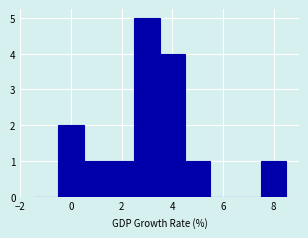

Reading left to right, transcribe this chart: for each bar, give the range it covers on the x-axis and its height. Neither the bar edges nor the heights are printed on the chart, so give them approximately, as read against the axes.

-1.5 to -0.5: 0
-0.5 to 0.5: 2
0.5 to 1.5: 1
1.5 to 2.5: 1
2.5 to 3.5: 5
3.5 to 4.5: 4
4.5 to 5.5: 1
5.5 to 6.5: 0
6.5 to 7.5: 0
7.5 to 8.5: 1